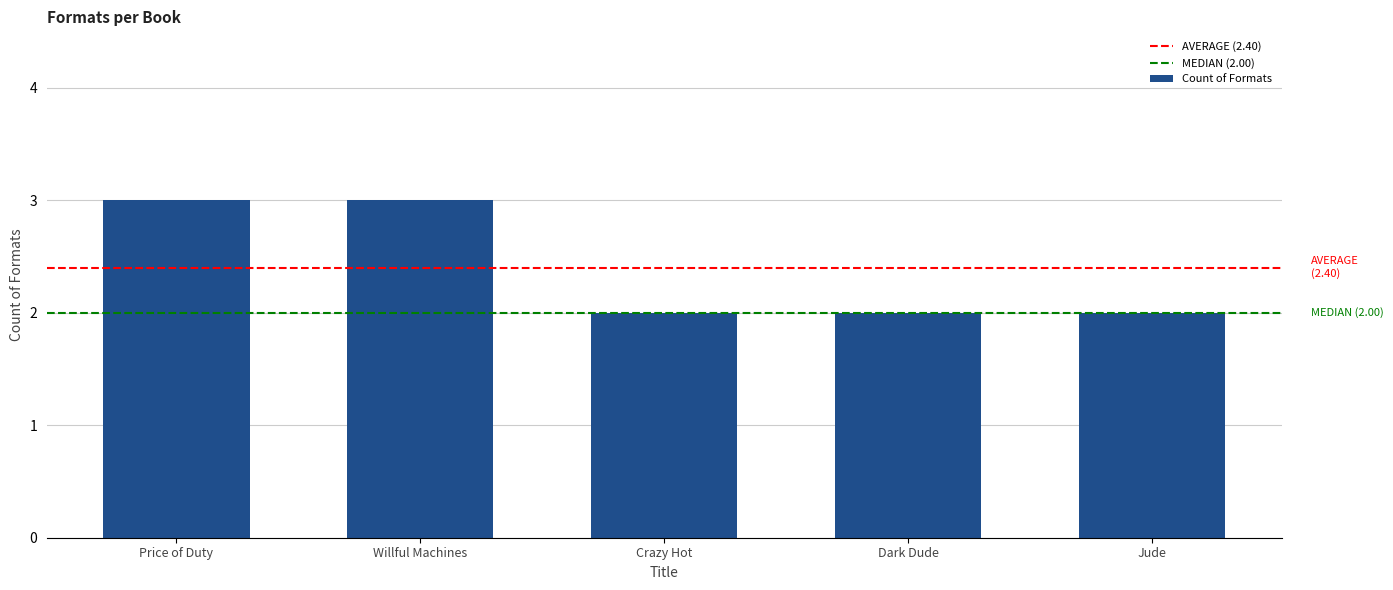

Does the chart contain stacked bars?

No